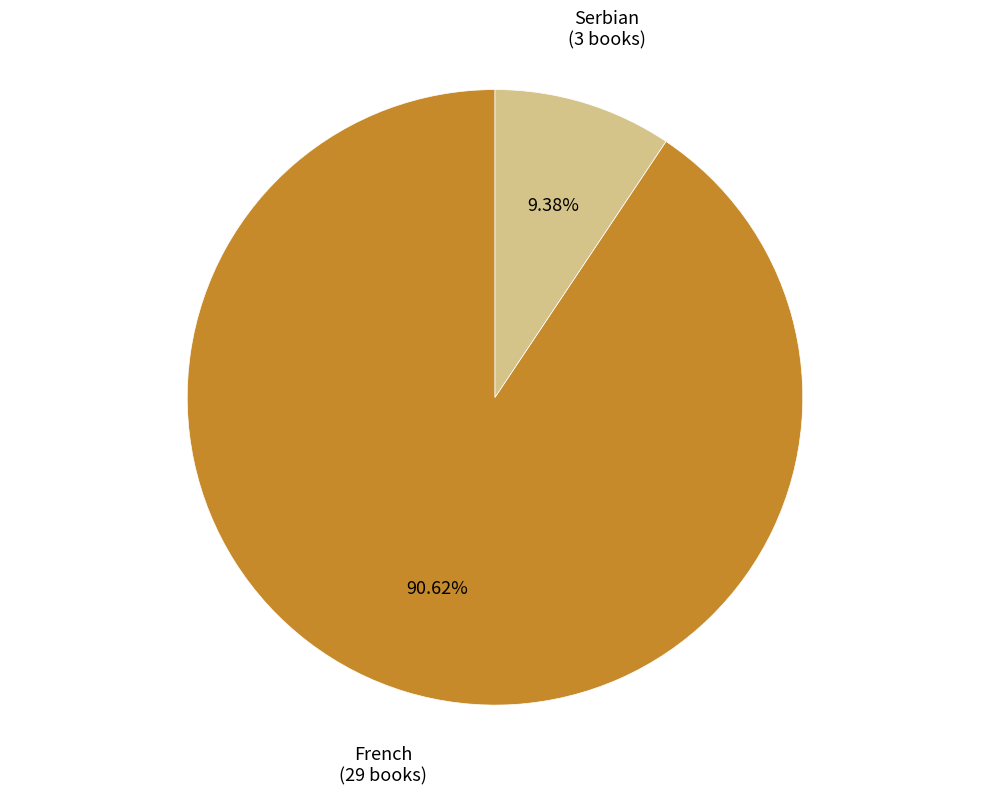

Between Serbian and French, which is larger?

French